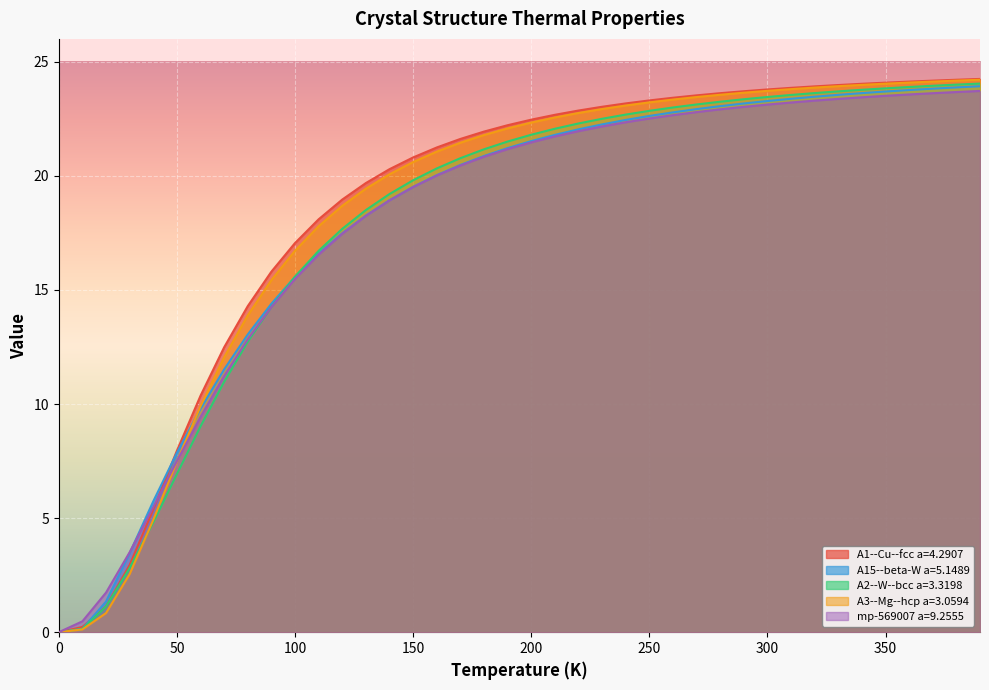

How many data points in A1--Cu--fcc a=4.2907 are above 22?

21